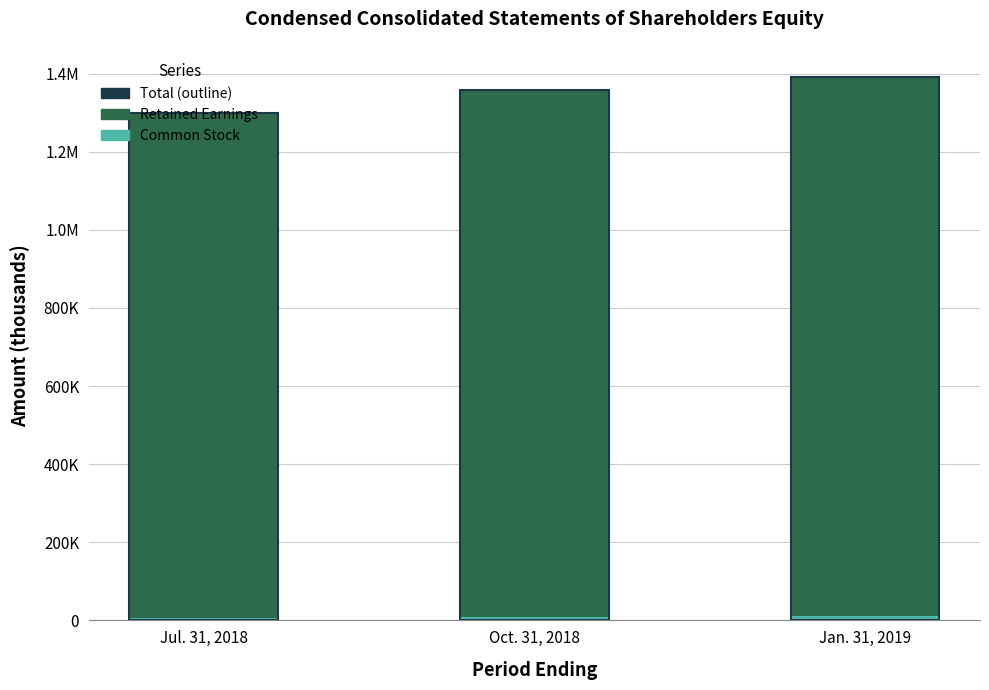

How many values in the Retained Earnings series are below 1347377?

1